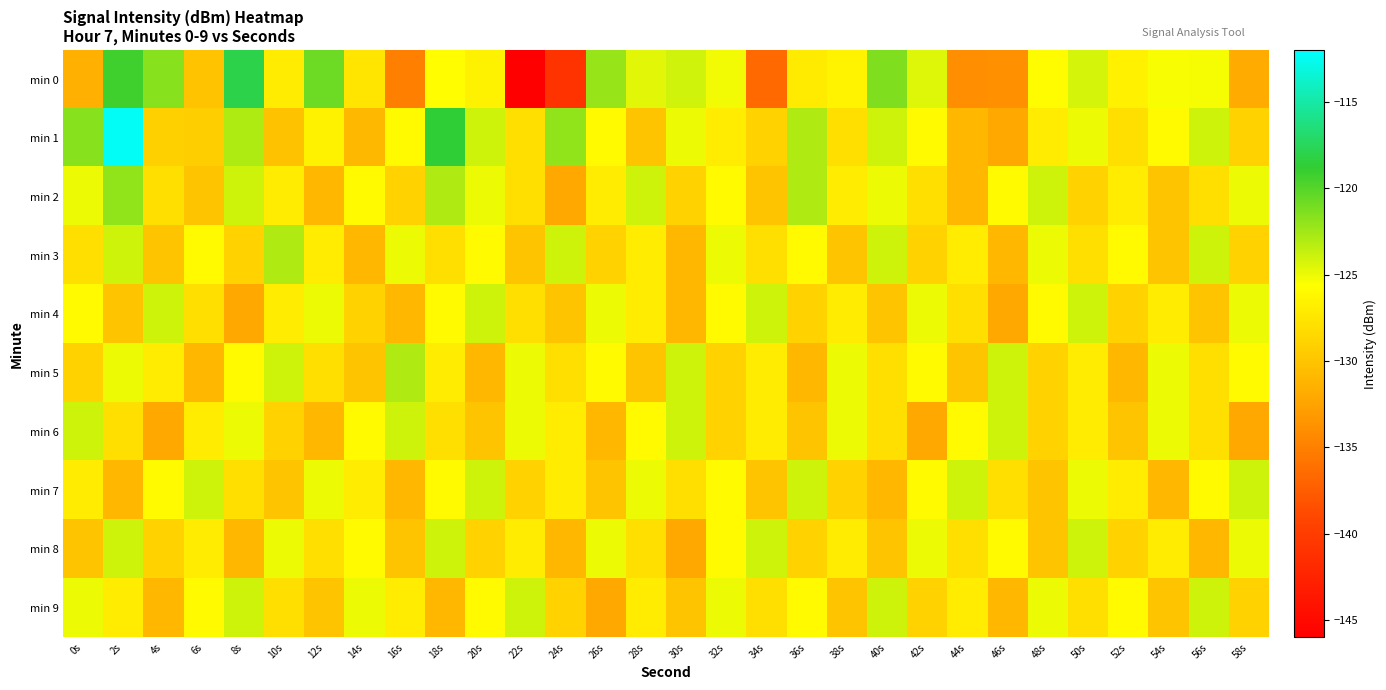

Reading right to left, list all the values displayed in this chart.

min 0: 58s=-131.9	56s=-125.3	54s=-125.4	52s=-126.6	50s=-124.2	48s=-125.8	46s=-133.8	44s=-134.0	42s=-124.5	40s=-121.4	38s=-126.4	36s=-127.1	34s=-136.6	32s=-125.2	30s=-124.1	28s=-124.7	26s=-122.2	24s=-140.9	22s=-145.9	20s=-126.6	18s=-125.7	16s=-135.0	14s=-127.5	12s=-120.8	10s=-127.0	8s=-118.0	6s=-130.1	4s=-121.7	2s=-119.3	0s=-131.5
min 1: 58s=-129.0	56s=-124.0	54s=-126.0	52s=-128.0	50s=-125.0	48s=-127.0	46s=-132.0	44s=-131.0	42s=-126.0	40s=-124.0	38s=-128.0	36s=-123.0	34s=-129.0	32s=-127.0	30s=-125.0	28s=-130.0	26s=-126.0	24s=-122.0	22s=-128.0	20s=-124.0	18s=-118.6	16s=-125.9	14s=-131.0	12s=-126.6	10s=-130.2	8s=-122.9	6s=-129.3	4s=-129.1	2s=-112.3	0s=-121.7
min 2: 58s=-125.0	56s=-128.0	54s=-130.0	52s=-127.0	50s=-129.0	48s=-124.0	46s=-126.0	44s=-131.0	42s=-128.0	40s=-125.0	38s=-127.0	36s=-123.0	34s=-130.0	32s=-126.0	30s=-129.0	28s=-124.0	26s=-127.0	24s=-132.0	22s=-128.0	20s=-125.0	18s=-123.0	16s=-129.0	14s=-126.0	12s=-131.0	10s=-127.0	8s=-124.0	6s=-130.0	4s=-128.0	2s=-122.0	0s=-125.0
min 3: 58s=-129.0	56s=-124.0	54s=-130.0	52s=-126.0	50s=-128.0	48s=-125.0	46s=-131.0	44s=-127.0	42s=-129.0	40s=-124.0	38s=-130.0	36s=-126.0	34s=-128.0	32s=-125.0	30s=-131.0	28s=-127.0	26s=-129.0	24s=-124.0	22s=-130.0	20s=-126.0	18s=-128.0	16s=-125.0	14s=-131.0	12s=-127.0	10s=-123.0	8s=-129.0	6s=-126.0	4s=-130.0	2s=-124.0	0s=-128.0
min 4: 58s=-125.0	56s=-130.0	54s=-127.0	52s=-129.0	50s=-124.0	48s=-126.0	46s=-132.0	44s=-128.0	42s=-125.0	40s=-130.0	38s=-127.0	36s=-129.0	34s=-124.0	32s=-126.0	30s=-131.0	28s=-127.0	26s=-125.0	24s=-130.0	22s=-128.0	20s=-124.0	18s=-126.0	16s=-131.0	14s=-129.0	12s=-125.0	10s=-127.0	8s=-132.0	6s=-128.0	4s=-124.0	2s=-130.0	0s=-126.0
min 5: 58s=-126.0	56s=-128.0	54s=-125.0	52s=-131.0	50s=-127.0	48s=-129.0	46s=-124.0	44s=-130.0	42s=-126.0	40s=-128.0	38s=-125.0	36s=-131.0	34s=-127.0	32s=-129.0	30s=-124.0	28s=-130.0	26s=-126.0	24s=-128.0	22s=-125.0	20s=-131.0	18s=-127.0	16s=-123.0	14s=-130.0	12s=-128.0	10s=-124.0	8s=-126.0	6s=-131.0	4s=-127.0	2s=-125.0	0s=-129.0
min 6: 58s=-132.0	56s=-128.0	54s=-125.0	52s=-130.0	50s=-127.0	48s=-129.0	46s=-124.0	44s=-126.0	42s=-132.0	40s=-128.0	38s=-125.0	36s=-130.0	34s=-127.0	32s=-129.0	30s=-124.0	28s=-126.0	26s=-131.0	24s=-127.0	22s=-125.0	20s=-130.0	18s=-128.0	16s=-124.0	14s=-126.0	12s=-131.0	10s=-129.0	8s=-125.0	6s=-127.0	4s=-132.0	2s=-128.0	0s=-124.0
min 7: 58s=-124.0	56s=-126.0	54s=-131.0	52s=-127.0	50s=-125.0	48s=-130.0	46s=-128.0	44s=-124.0	42s=-126.0	40s=-131.0	38s=-129.0	36s=-124.0	34s=-130.0	32s=-126.0	30s=-128.0	28s=-125.0	26s=-130.0	24s=-127.0	22s=-129.0	20s=-124.0	18s=-126.0	16s=-131.0	14s=-127.0	12s=-125.0	10s=-130.0	8s=-128.0	6s=-124.0	4s=-126.0	2s=-131.0	0s=-127.0
min 8: 58s=-125.0	56s=-131.0	54s=-127.0	52s=-129.0	50s=-124.0	48s=-130.0	46s=-126.0	44s=-128.0	42s=-125.0	40s=-130.0	38s=-127.0	36s=-129.0	34s=-124.0	32s=-126.0	30s=-132.0	28s=-128.0	26s=-125.0	24s=-131.0	22s=-127.0	20s=-129.0	18s=-124.0	16s=-130.0	14s=-126.0	12s=-128.0	10s=-125.0	8s=-131.0	6s=-127.0	4s=-129.0	2s=-124.0	0s=-130.0
min 9: 58s=-129.0	56s=-124.0	54s=-130.0	52s=-126.0	50s=-128.0	48s=-125.0	46s=-131.0	44s=-127.0	42s=-129.0	40s=-124.0	38s=-130.0	36s=-126.0	34s=-128.0	32s=-125.0	30s=-130.0	28s=-127.0	26s=-132.0	24s=-129.0	22s=-124.0	20s=-126.0	18s=-131.0	16s=-127.0	14s=-125.0	12s=-130.0	10s=-128.0	8s=-124.0	6s=-126.0	4s=-131.0	2s=-127.0	0s=-125.0